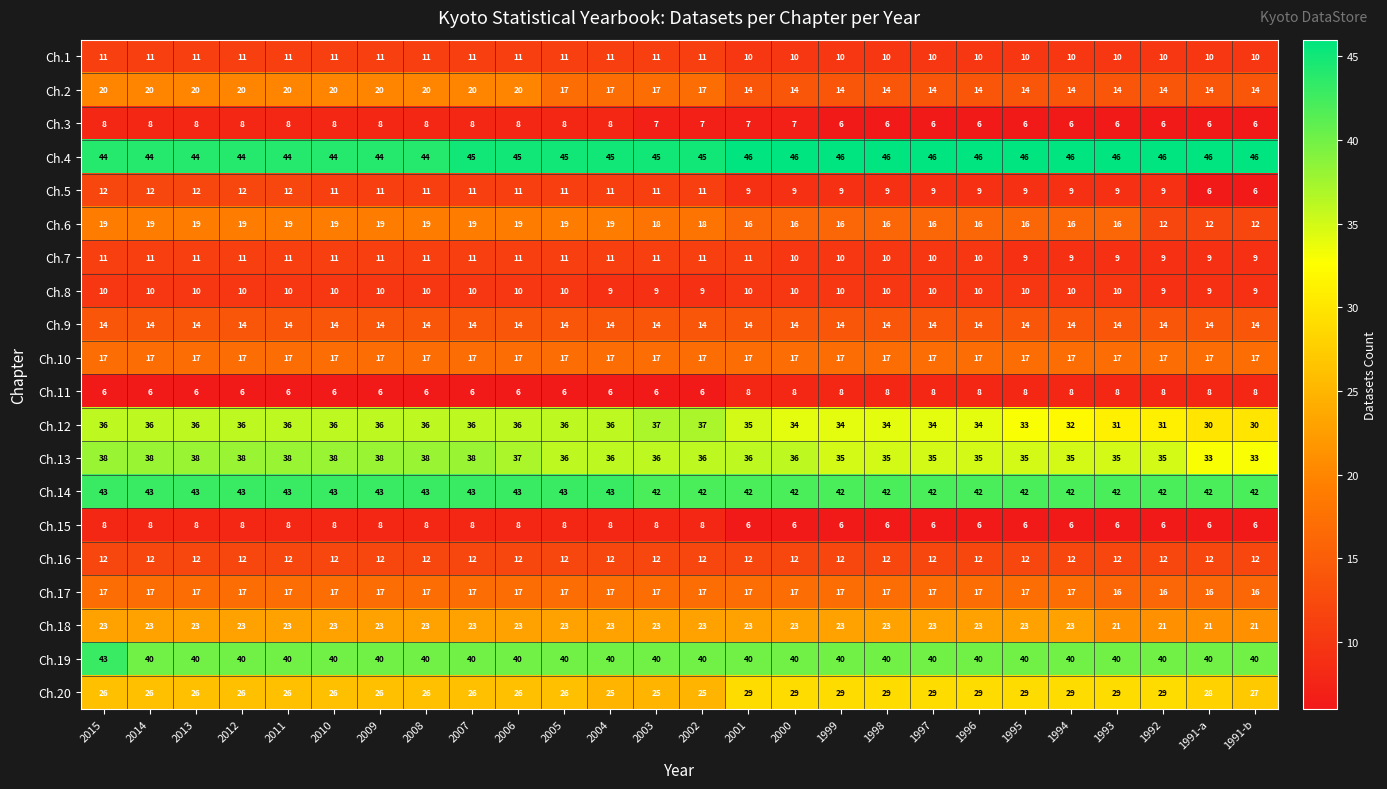

Which series changed the most between 2013 and 1991-a?

Ch.6